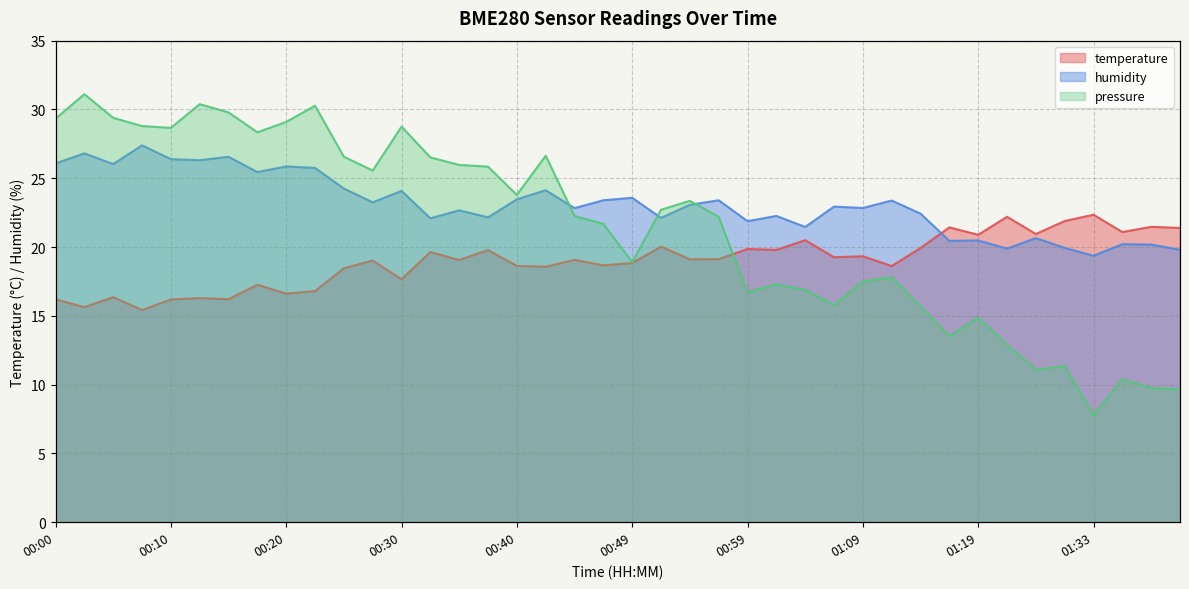

How many interior local peaks does the humidity series have?

15